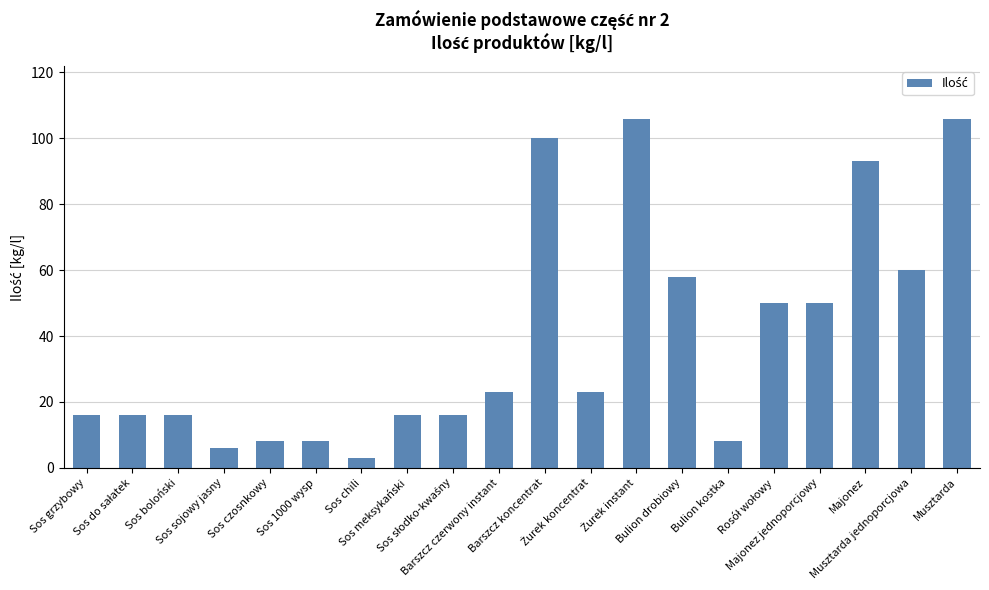

How many bars are there in total?

20